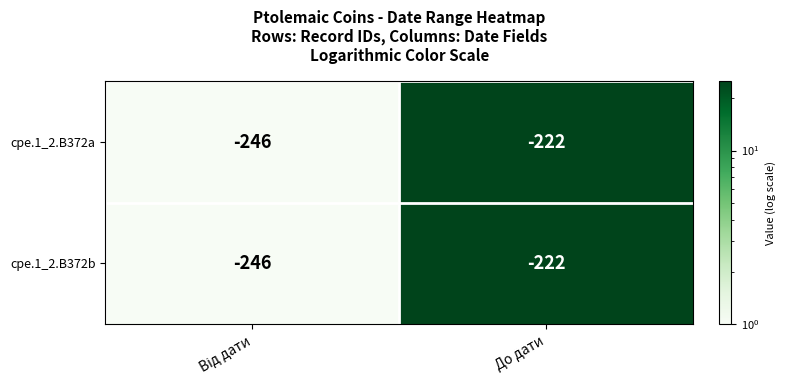

What is the maximum value shown in the chart?

-222